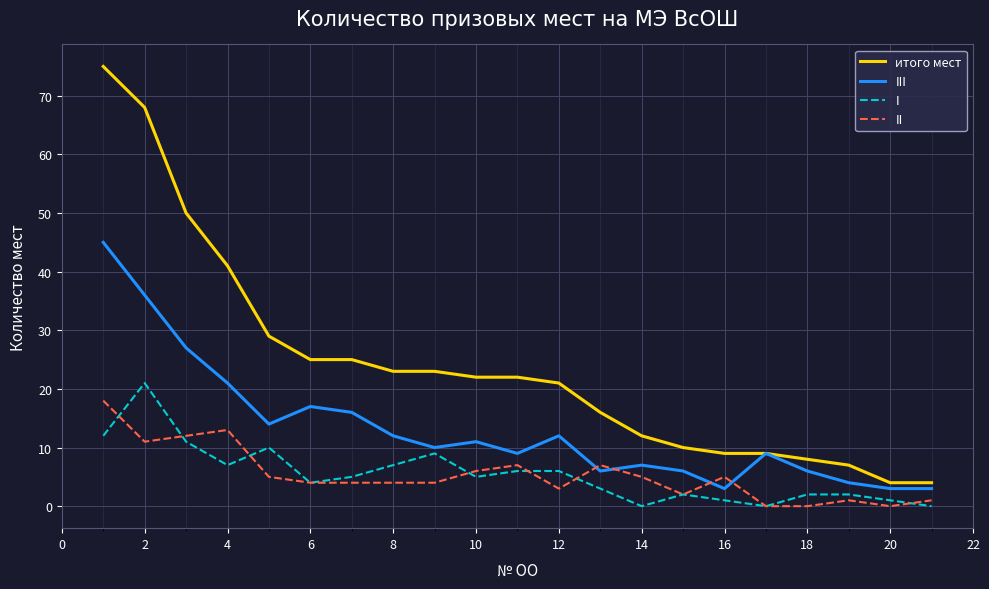

How many lines are shown in the chart?

4